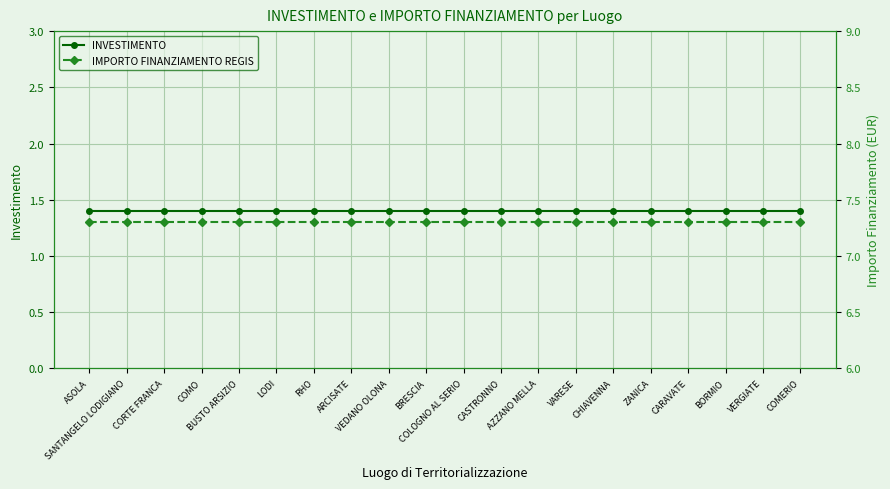

What is the sum of the INVESTIMENTO values at RHO and COMERIO?

2.8